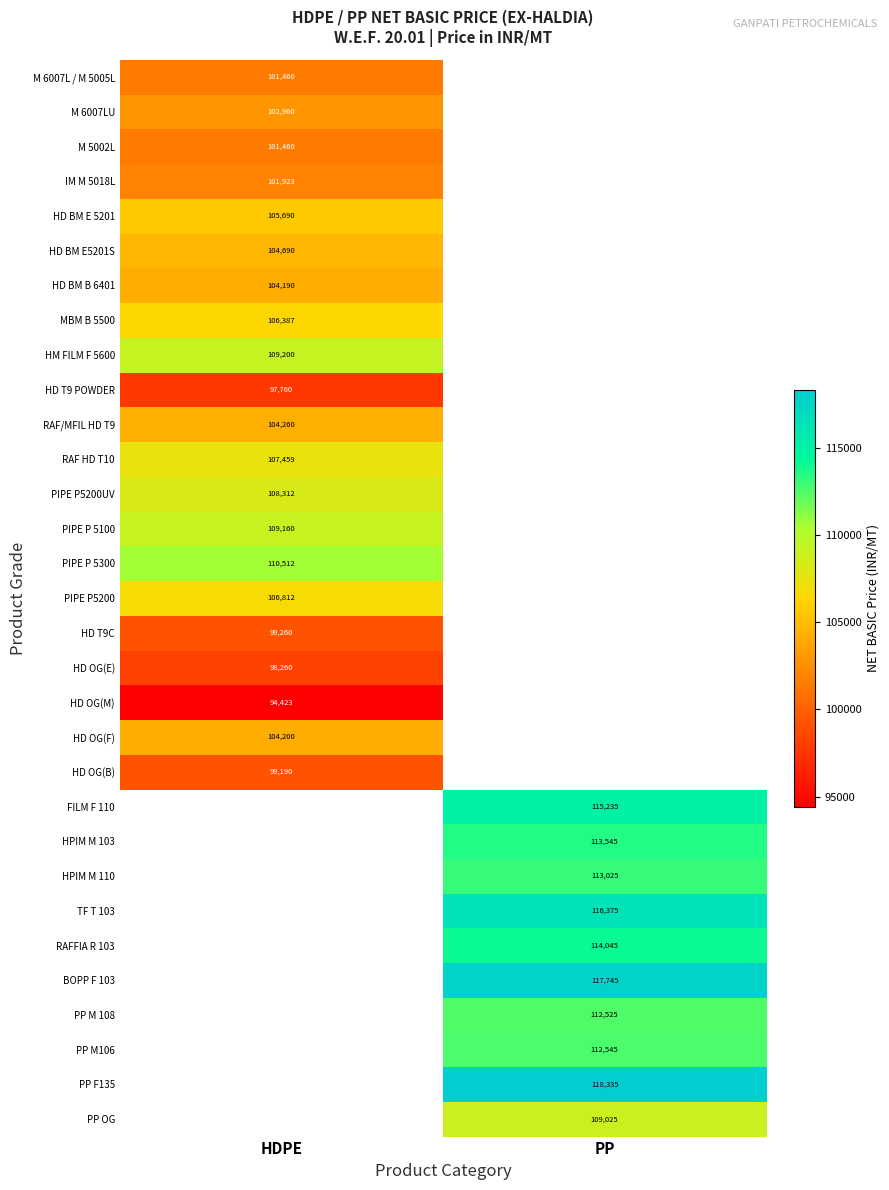

How many data points does each series have?

2